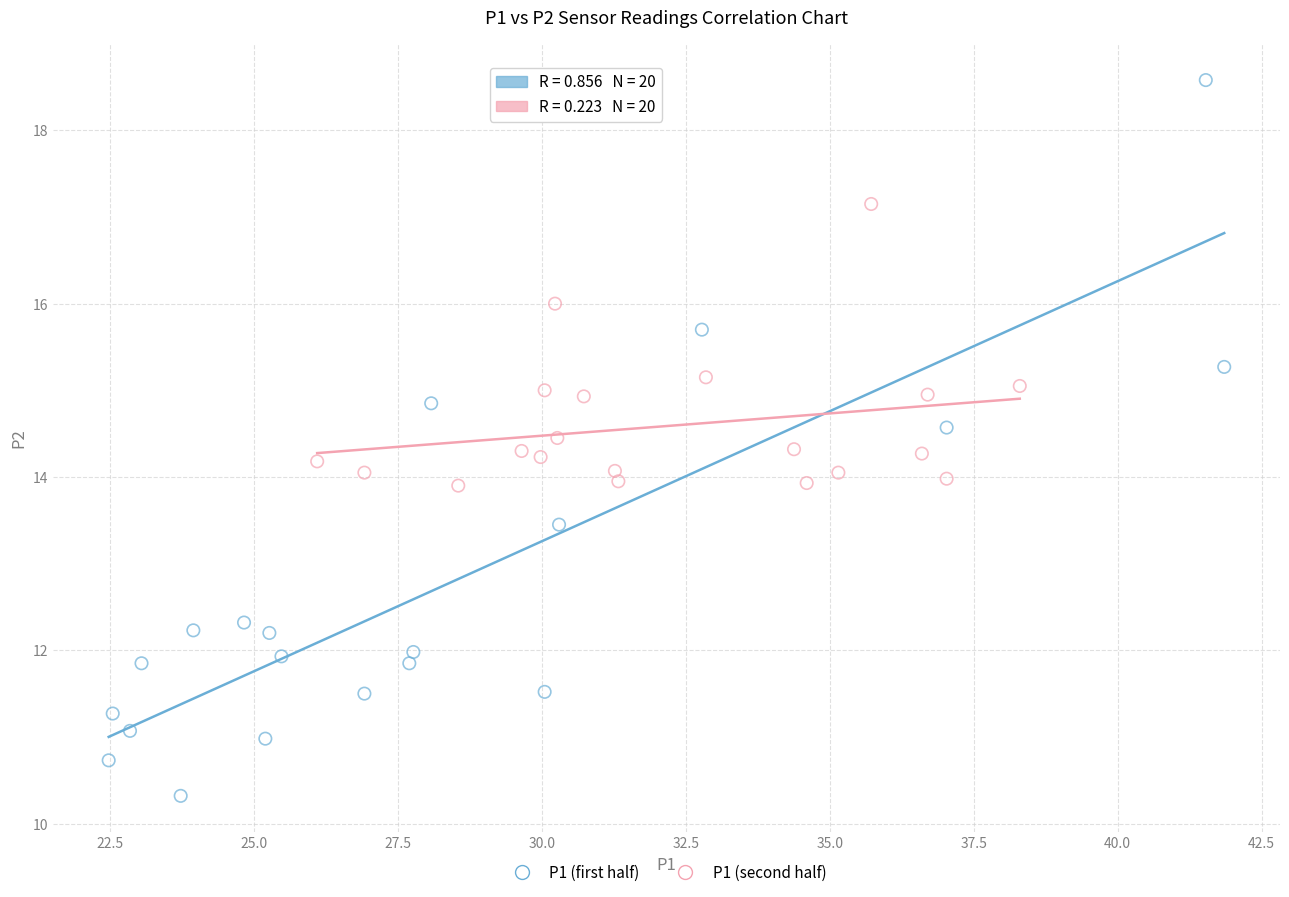

What are all the series names shown in the legend?

P1 (first half), P1 (second half)